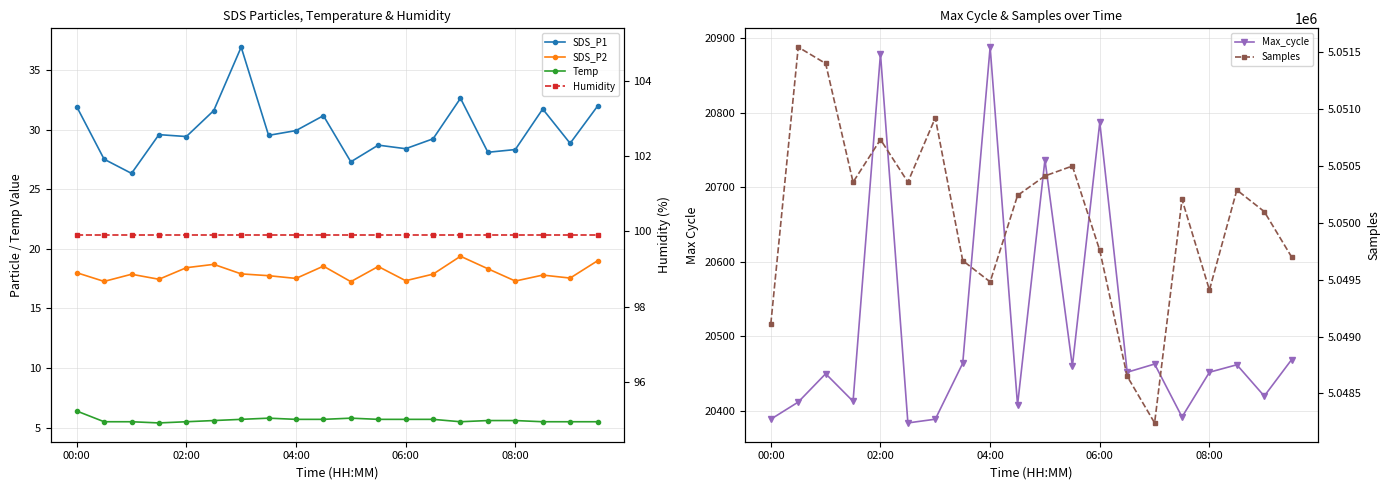

Which series has the widest spread of values?

Samples